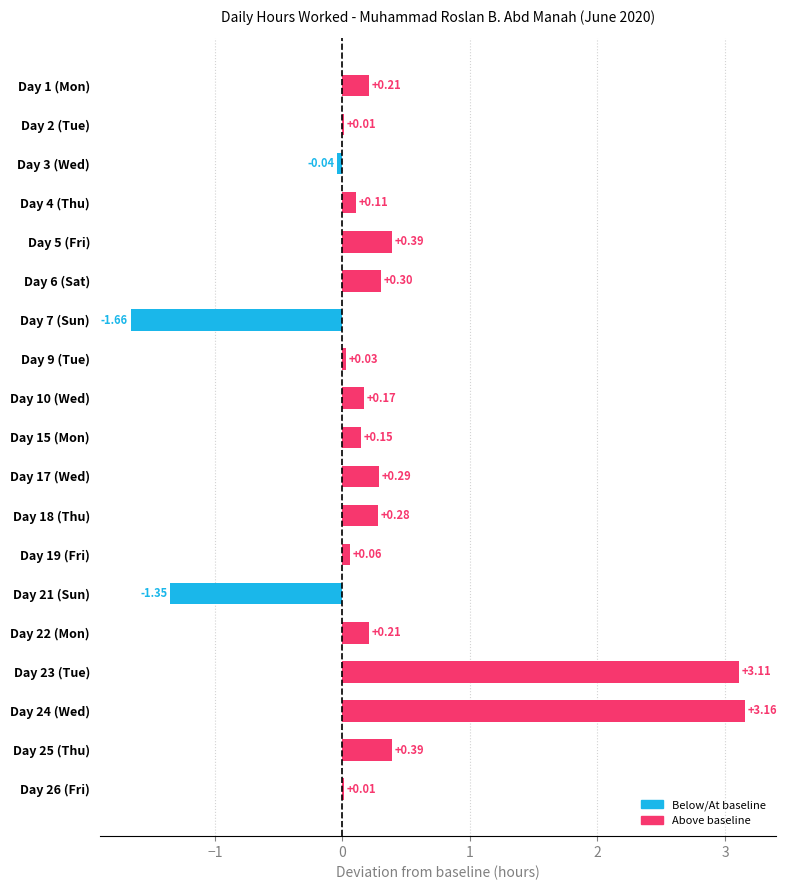

What is the sum of the values at Day 21 (Sun) and Day 3 (Wed)?

-1.4